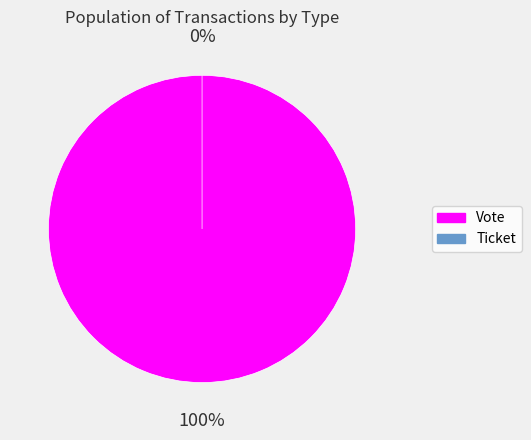

Rank the categories by value from lowest to highest.

Ticket, Vote